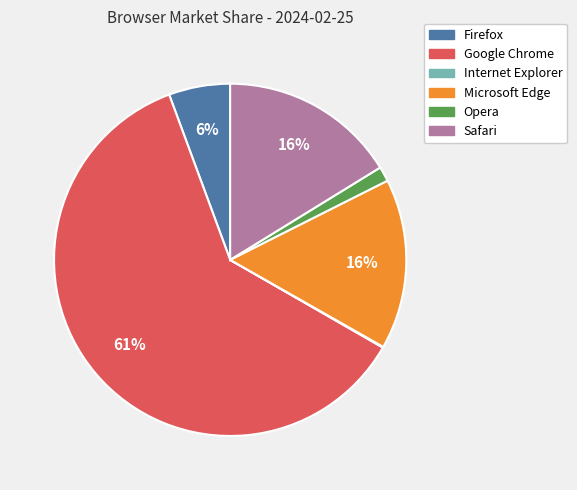

Is Google Chrome the majority of the pie?

Yes